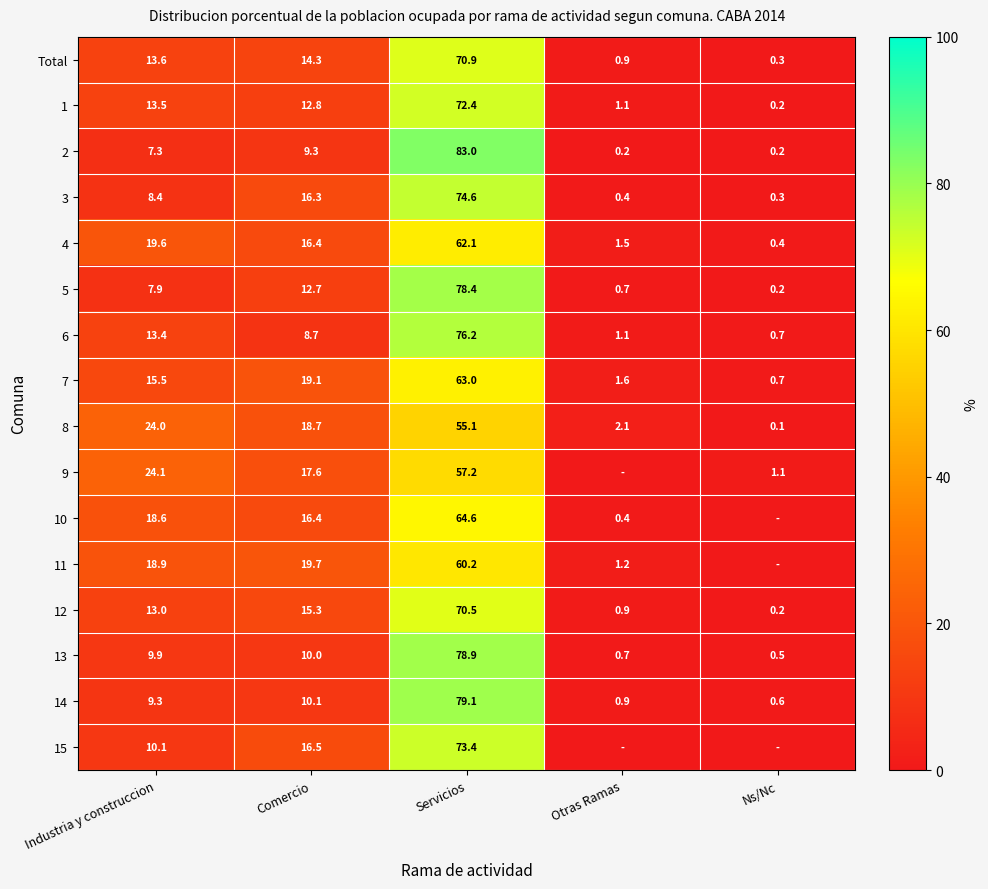

At which label is 4 closest to 31?

Industria y construccion